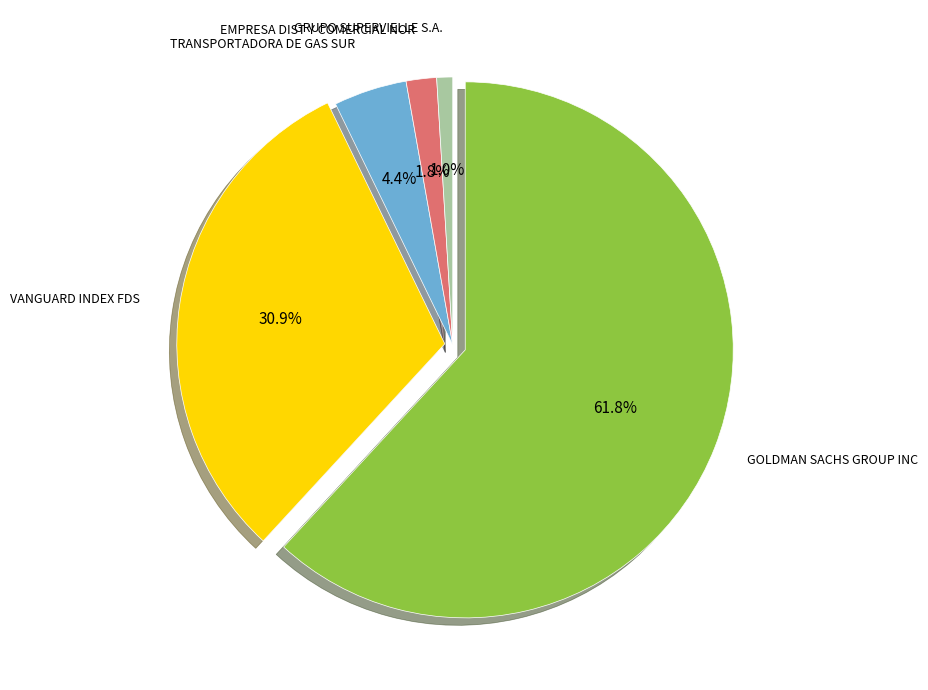

Combined, what portion of the pie is VANGUARD INDEX FDS and GOLDMAN SACHS GROUP INC?

92.8%